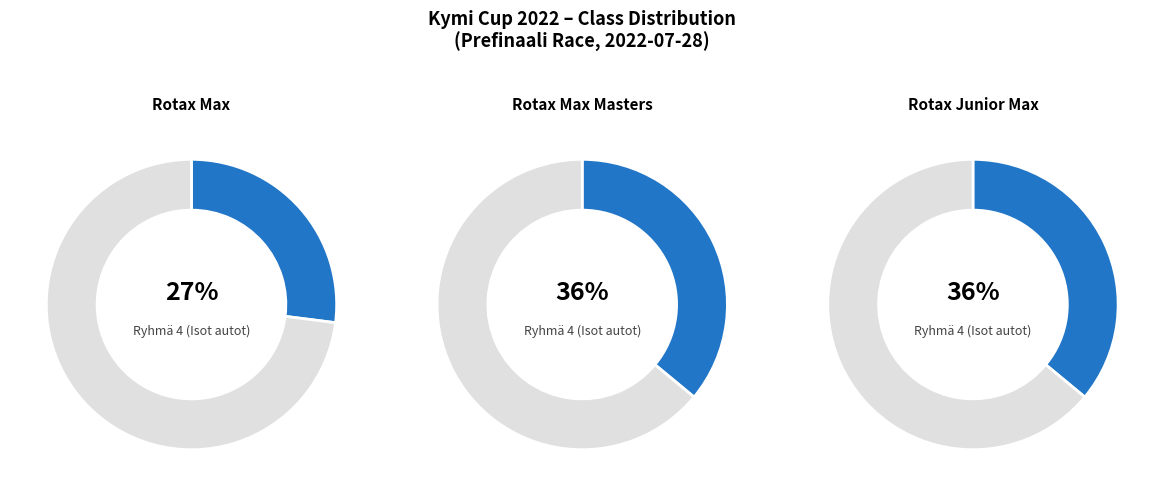

Rank the series by their maximum value, from highest to lowest.

Rotax Max Masters, Rotax Junior Max, Rotax Max